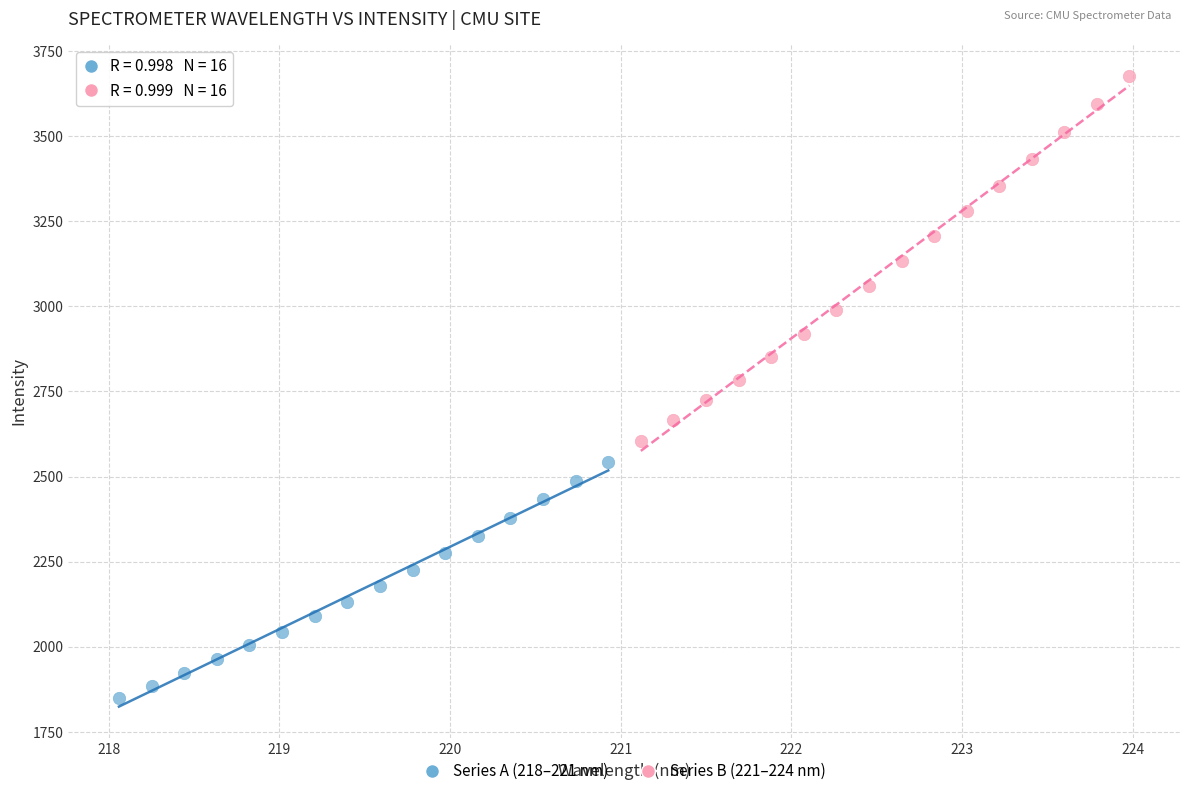

What are all the series names shown in the legend?

Series A (218–221 nm), Series B (221–224 nm)